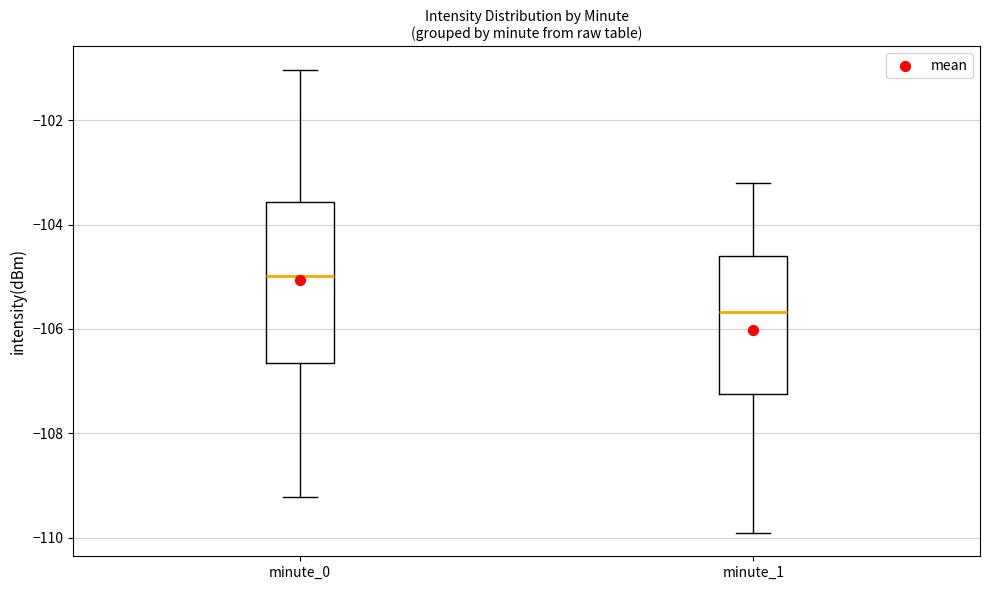

Where is the lower edge of the box for minute_0 on the y-axis? The values are not printed on the chart, so give them approximately, as read against the axis.

-106.6